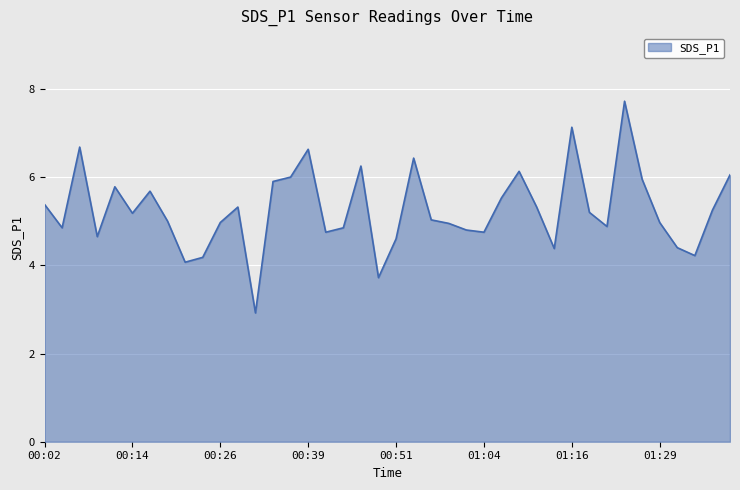

What is the minimum value shown in the chart?

2.9